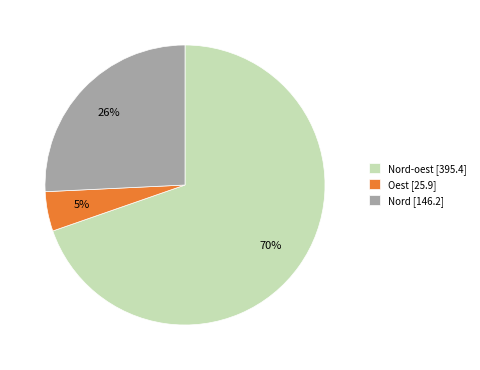

To the nearest percent, what is the average slice percentage?

33%